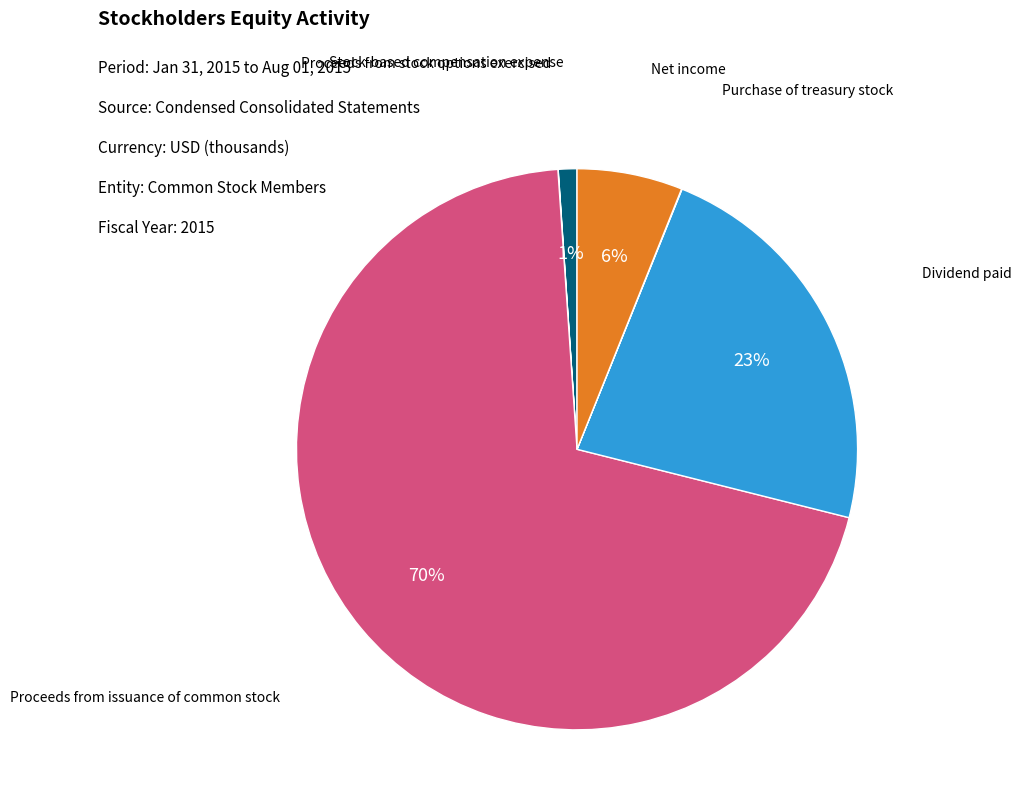

Which has a higher value, Dividend paid or Net income?

Dividend paid